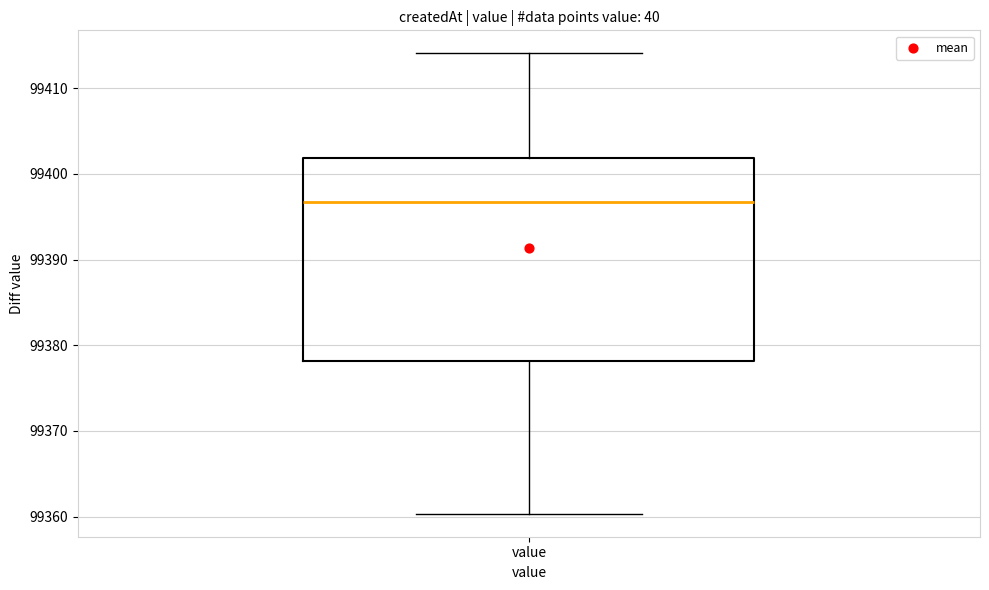

Transcribe this box plot: give where the median line is, the range the box spans, and where the two whiskers end, as read against the y-axis. The values are not printed on the chart, so give them approximately, as read against the axis.

median 99397, box 99378 to 99402, whiskers 99360 to 99414